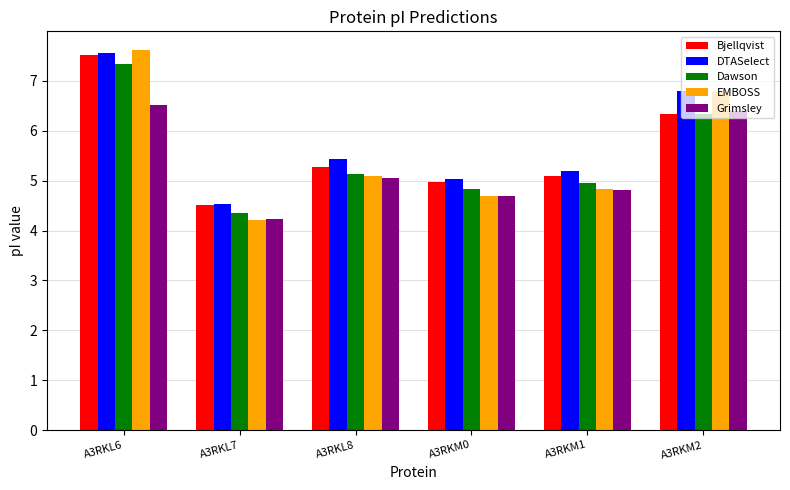

What is the difference between the Grimsley values at A3RKL8 and A3RKL6?

1.5